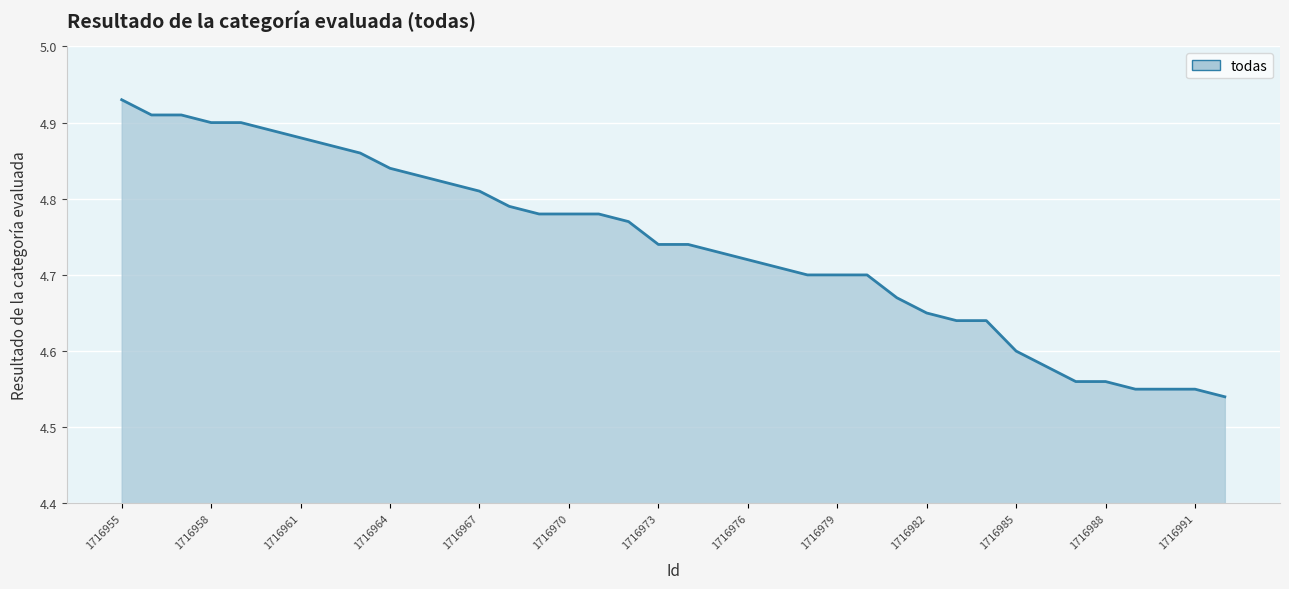

What is the difference between the maximum and minimum values?

0.4